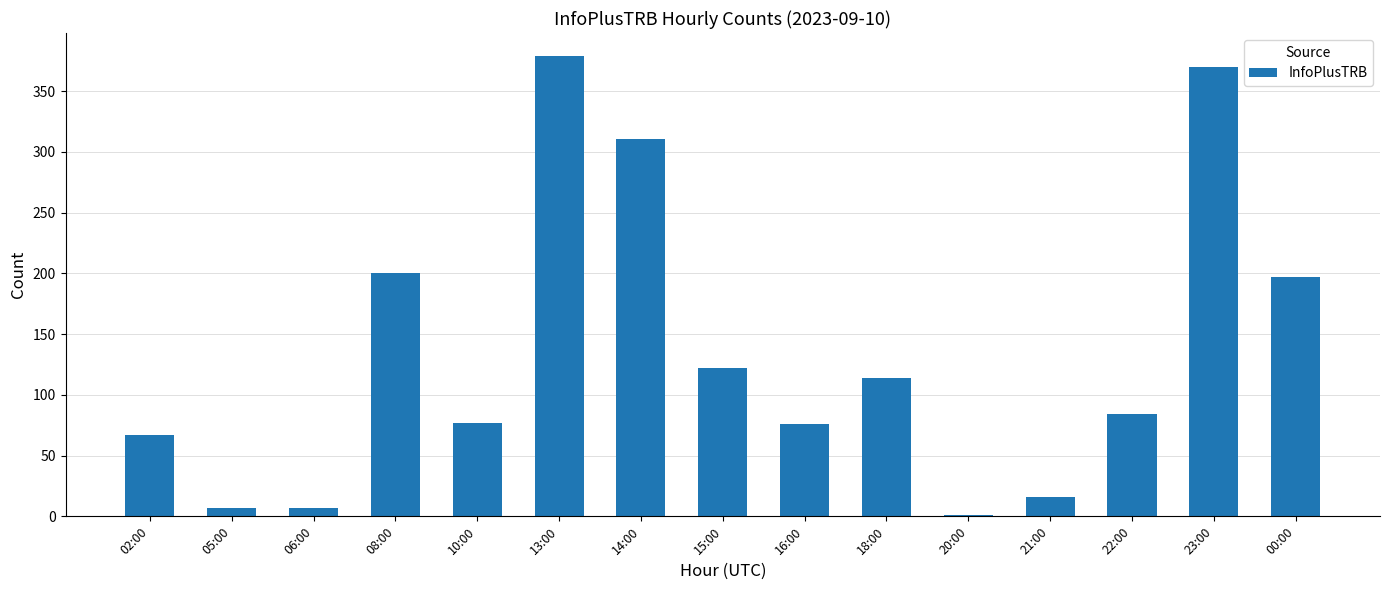

How many categories are shown in the chart?

15